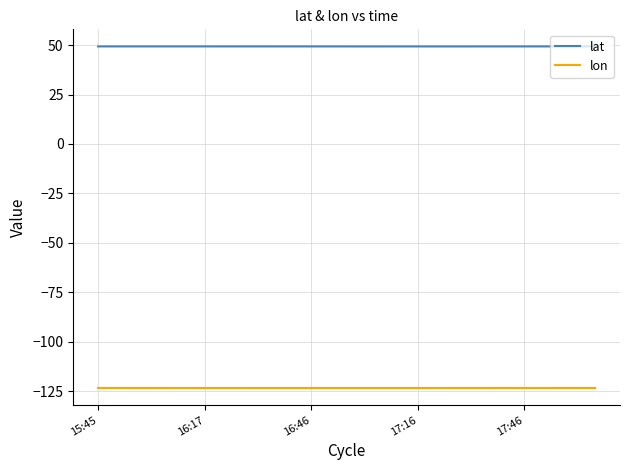

True or false: lat and lon cross at least once.

False